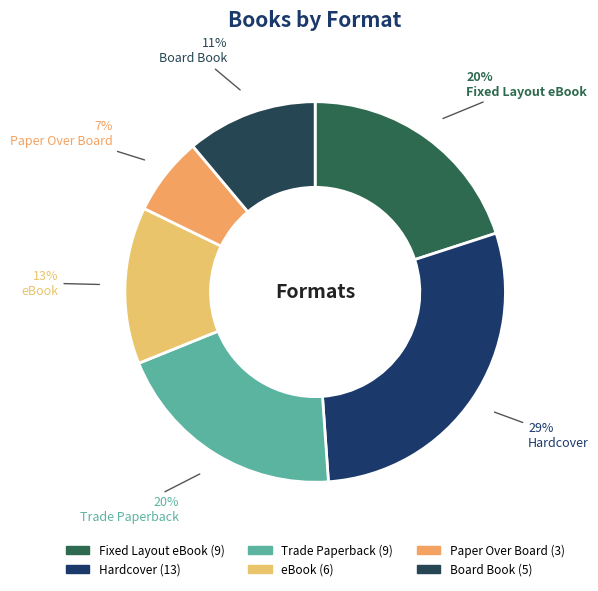

Rank the categories by value from highest to lowest.

Hardcover, Fixed Layout eBook, Trade Paperback, eBook, Board Book, Paper Over Board